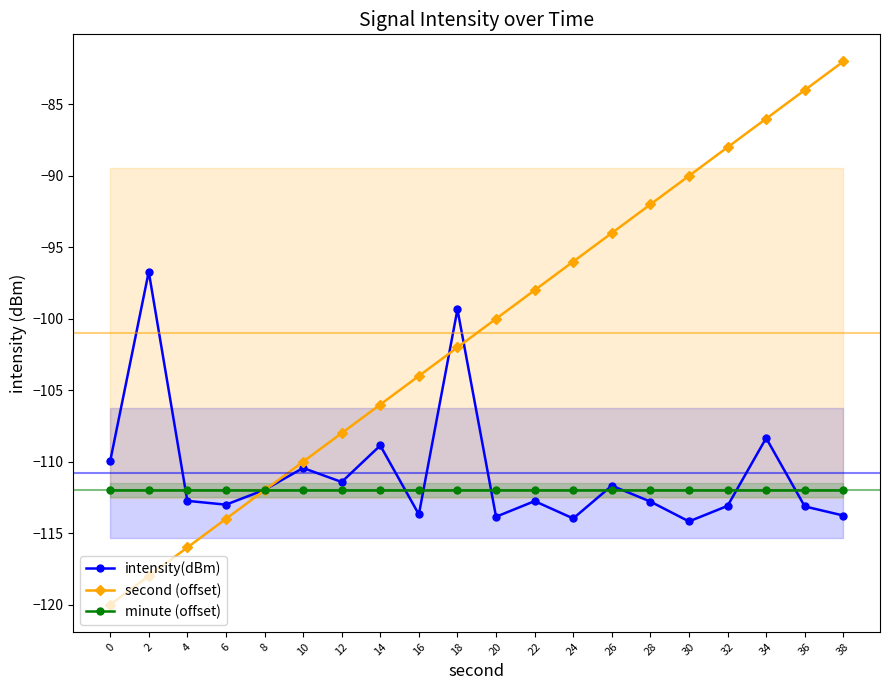

Read the minute (offset) value at 18.

-112.0